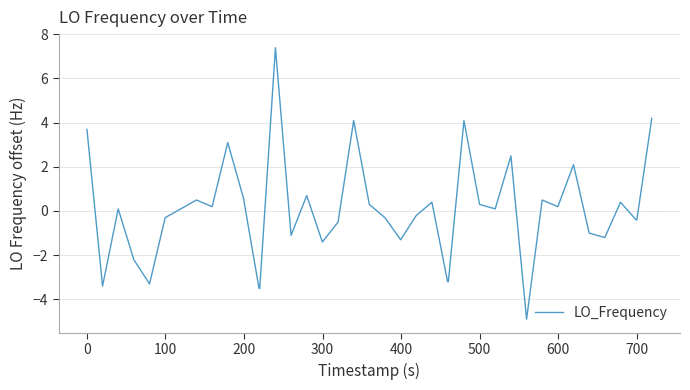

Is this an area chart (filled region under the line)?

No